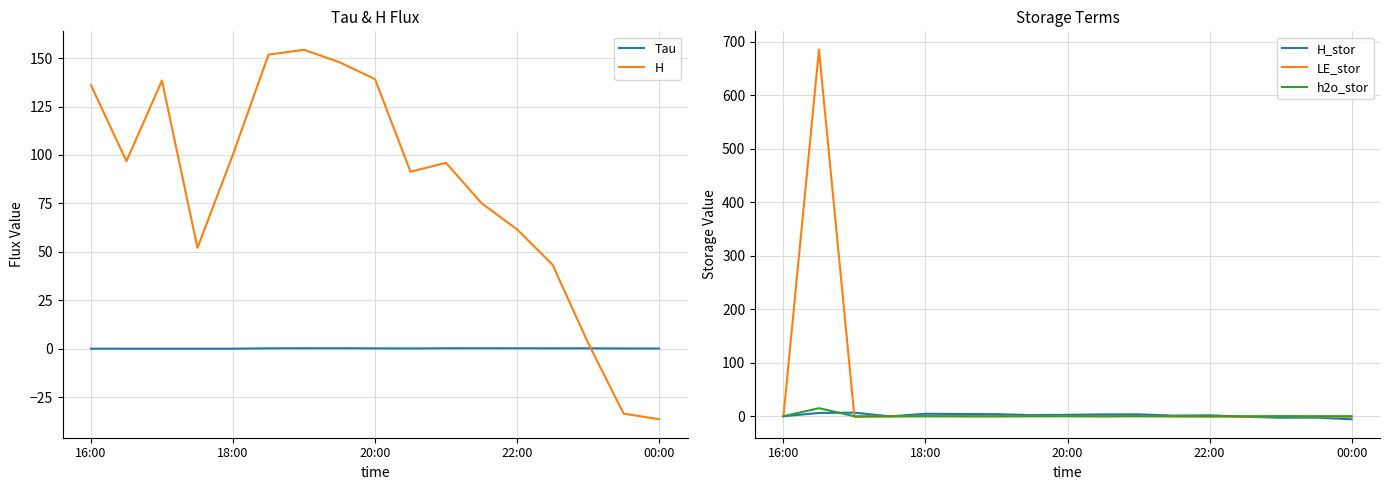

How many intersections are there between H and Tau?

1